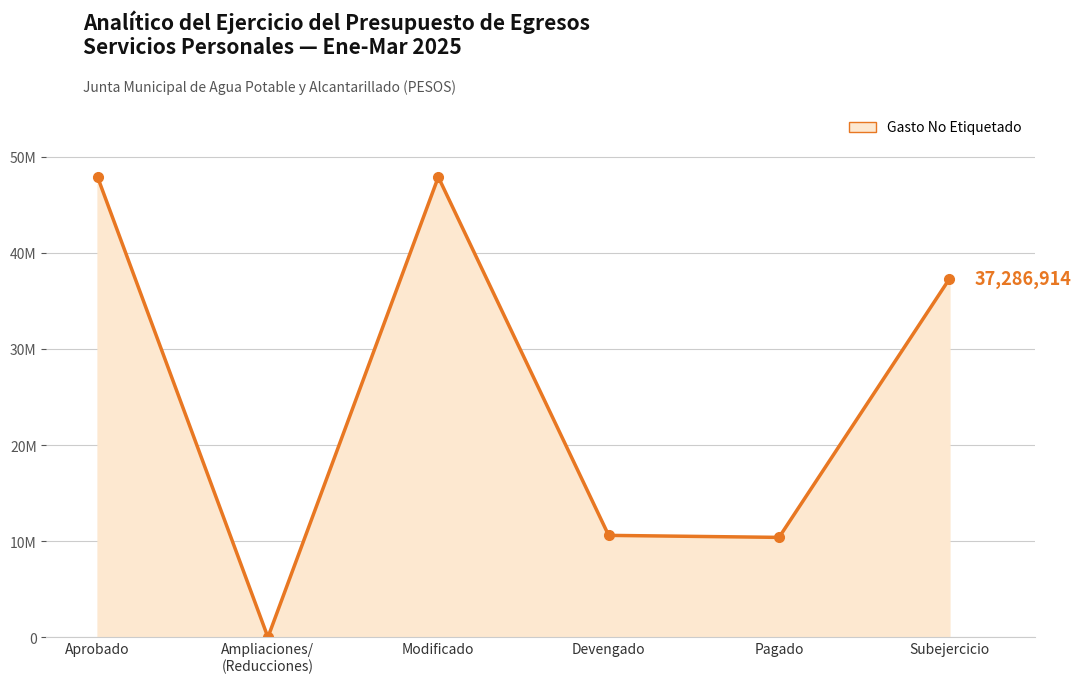

Rank the categories by value from lowest to highest.

Ampliaciones/
(Reducciones), Pagado, Devengado, Subejercicio, Aprobado, Modificado